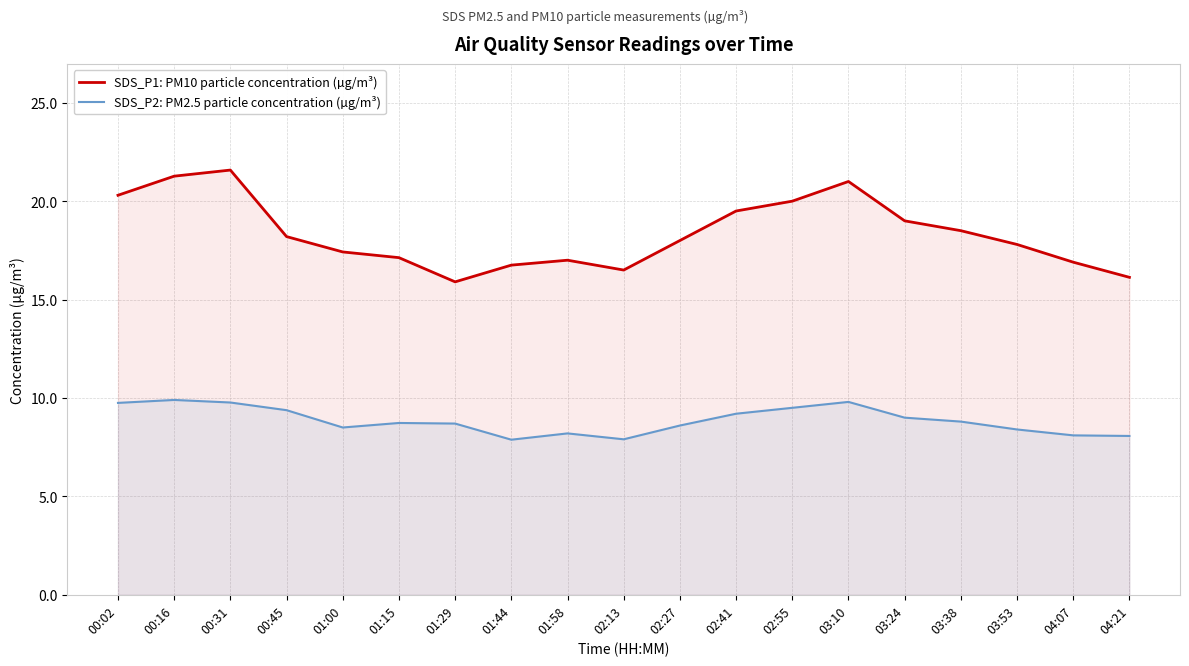

Which series has the largest total across all categories?

SDS_P1: PM10 particle concentration (µg/m³)